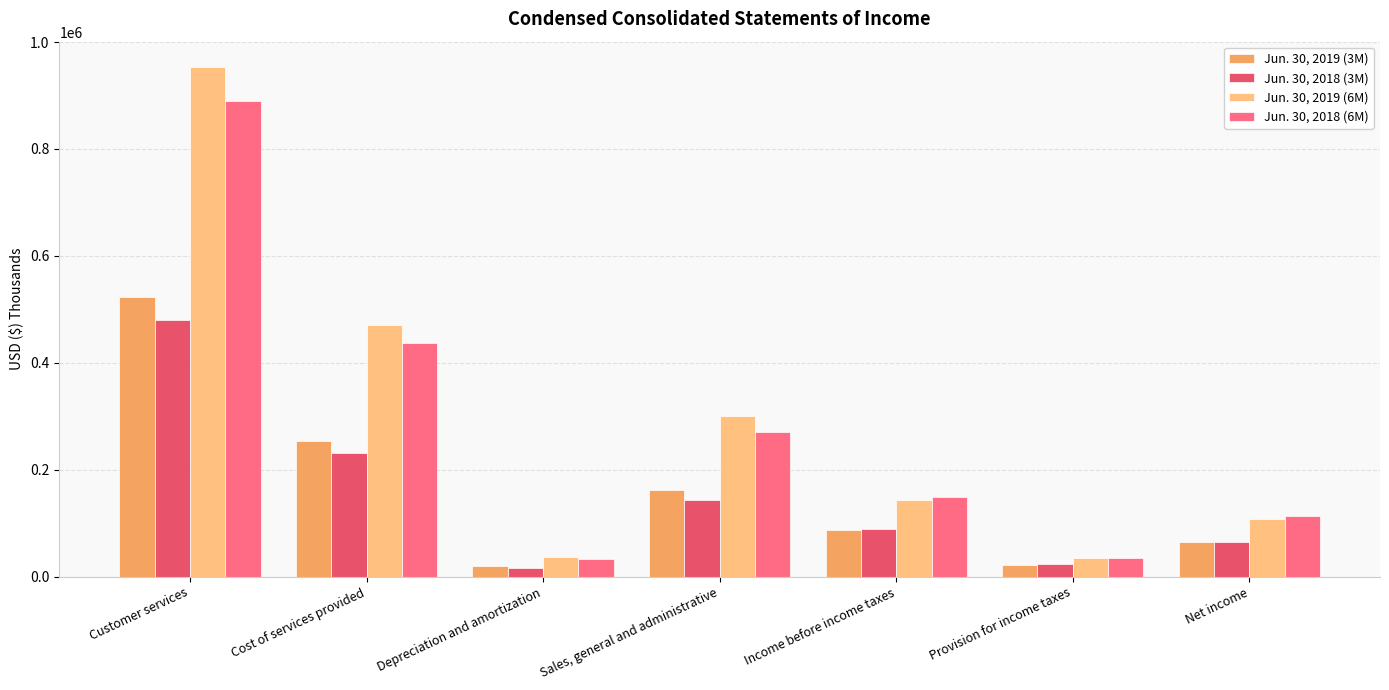

What is the sum of all Jun. 30, 2018 (6M) values?

1928008